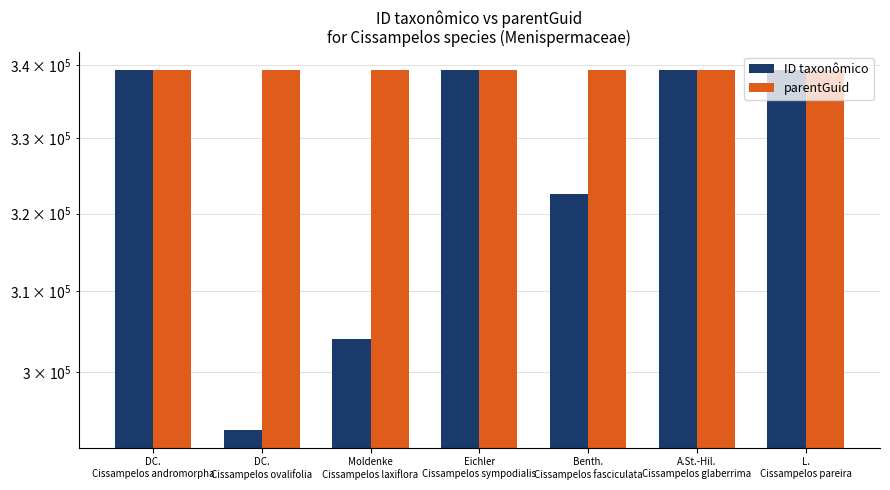

Is the value of parentGuid at Benth.
Cissampelos fasciculata greater than the value of ID taxonômico at Benth.
Cissampelos fasciculata?

Yes